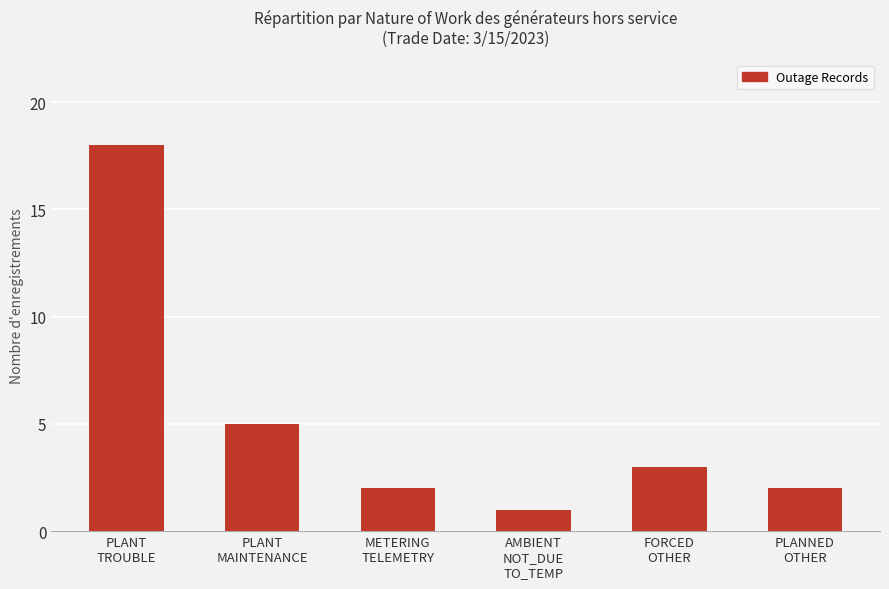

At which label is the value closest to 9?

PLANT
MAINTENANCE